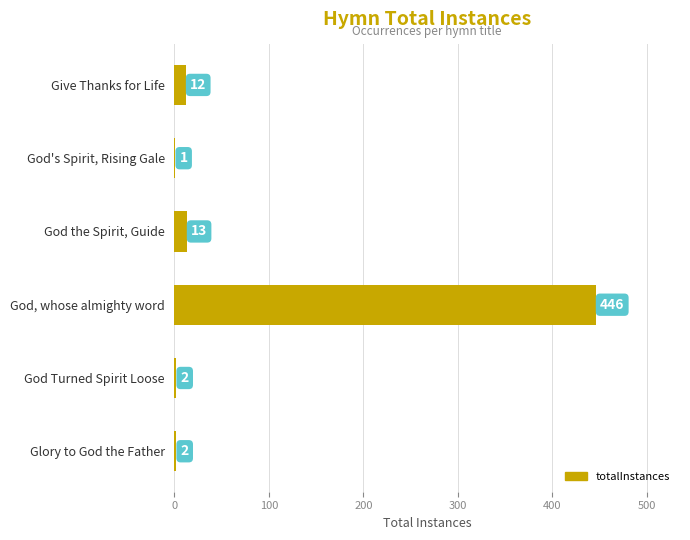

Between Give Thanks for Life and God, whose almighty word, which is larger?

God, whose almighty word